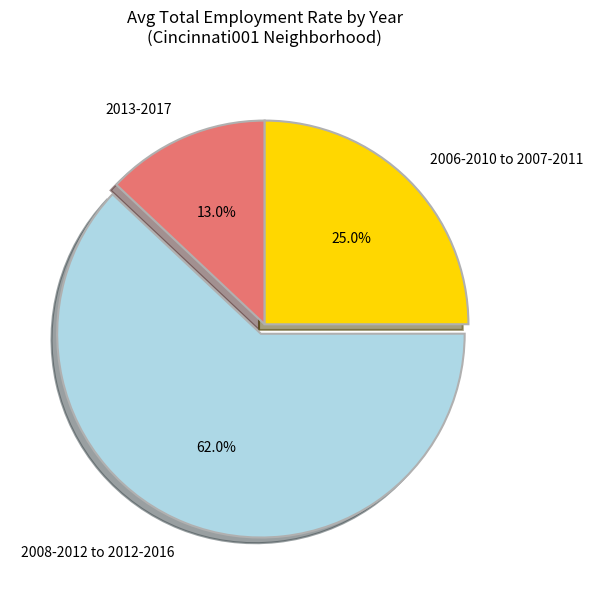

Does 2008-2012 to 2012-2016 represent more than half of the total?

Yes